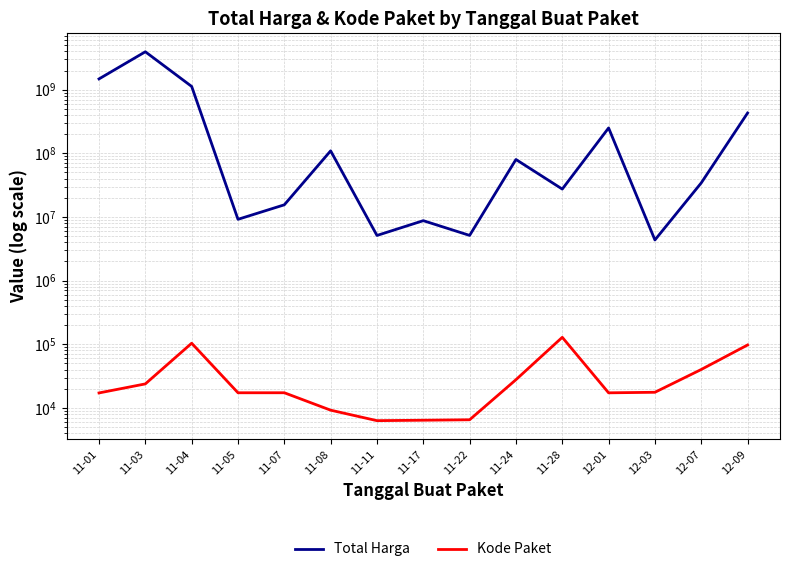

What is the value of the Kode Paket point at the 1st from the left?

17166.0